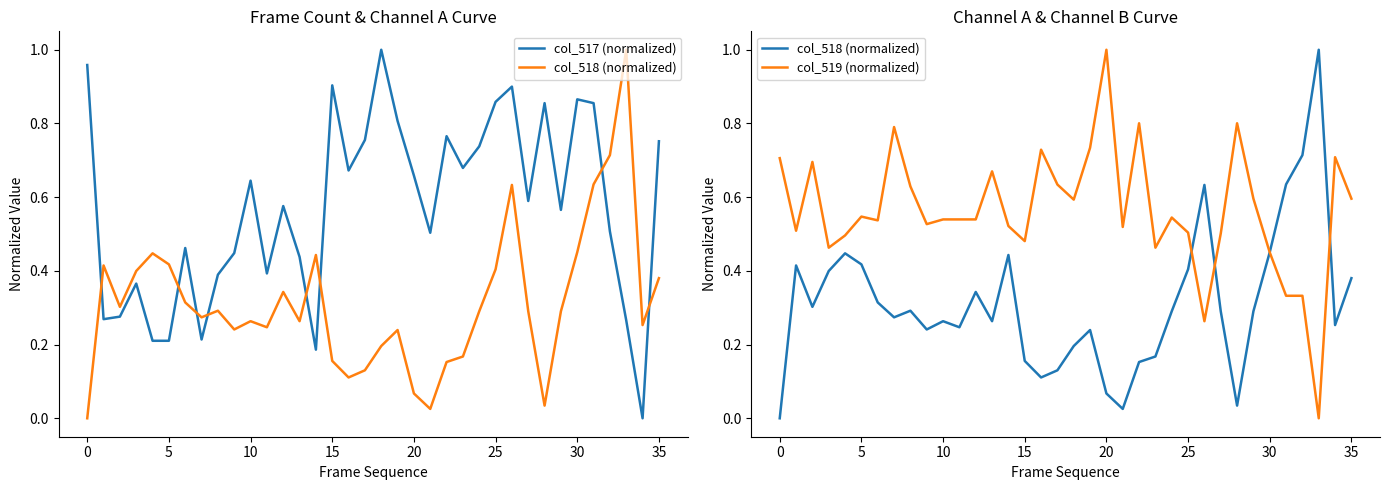

Is the value of col_519 (normalized) at 10 greater than the value of col_518 (normalized) at 33?

No